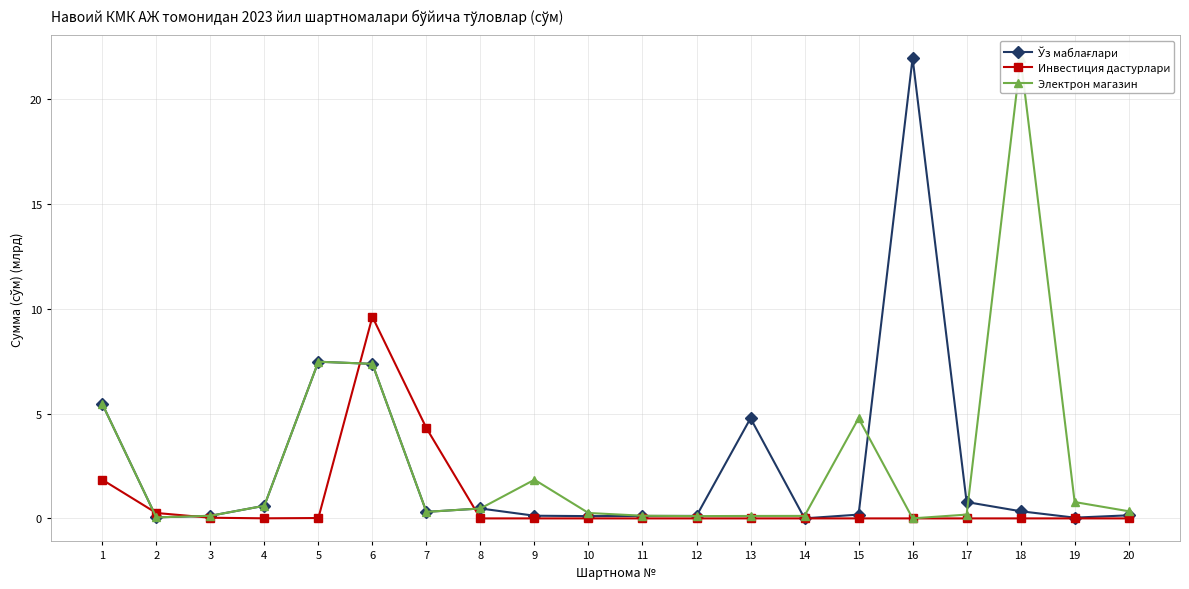

Does the chart have visible grid lines?

Yes